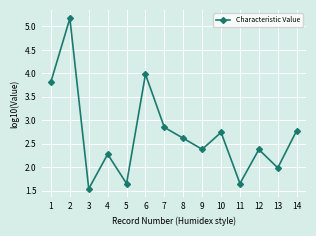

What is the sum of the values at 8 and 13?

4.6